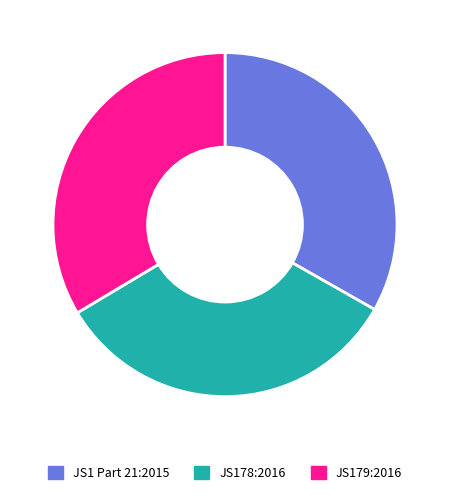

The JS178:2016 slice represents 19% of the pie. True or false?

False